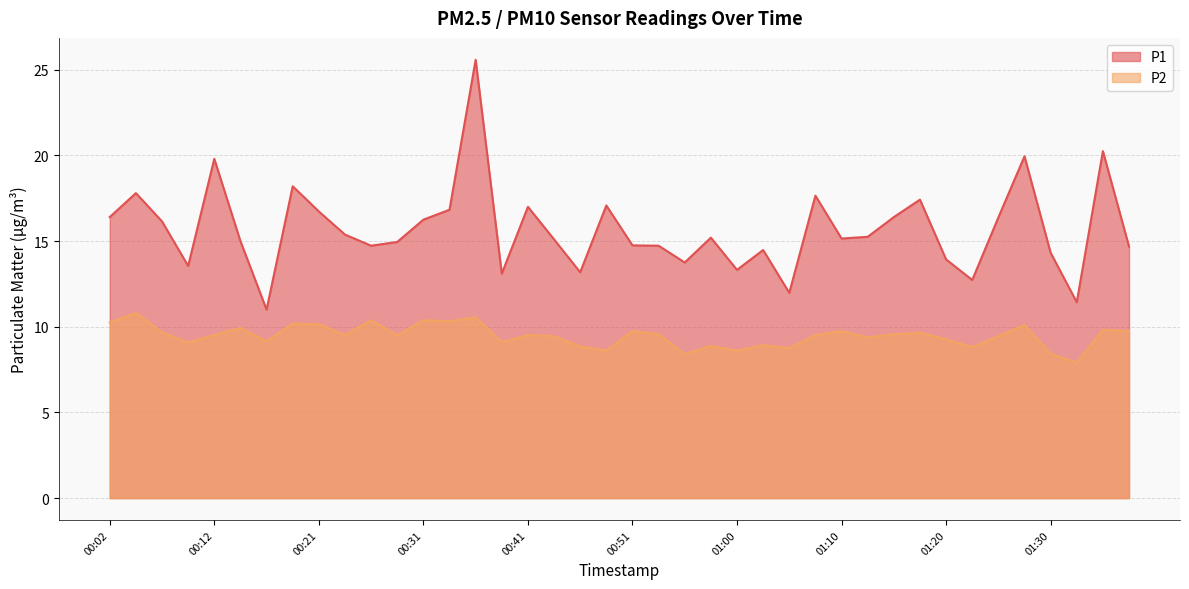

What is the difference between the maximum and minimum values in the P1 series?

14.6